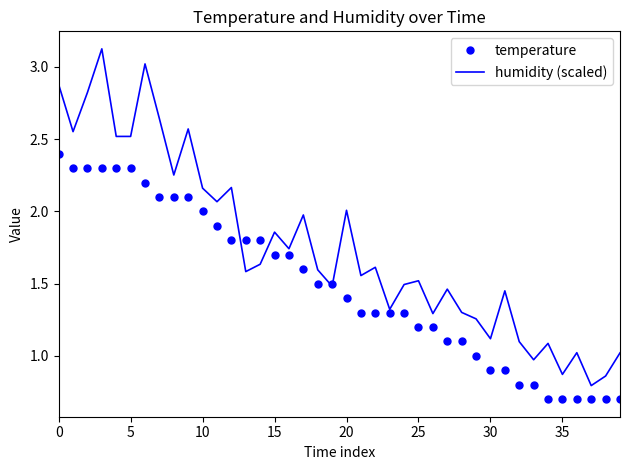

What is the maximum value shown in the chart?

3.1